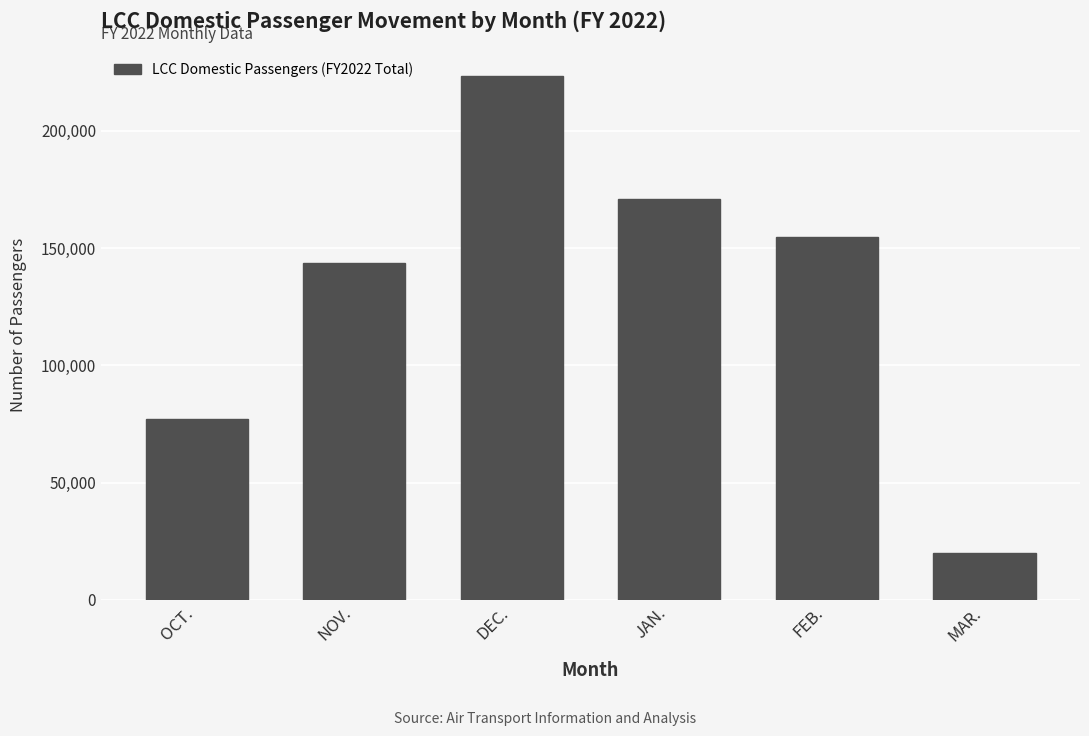

What is the maximum value shown in the chart?

223376